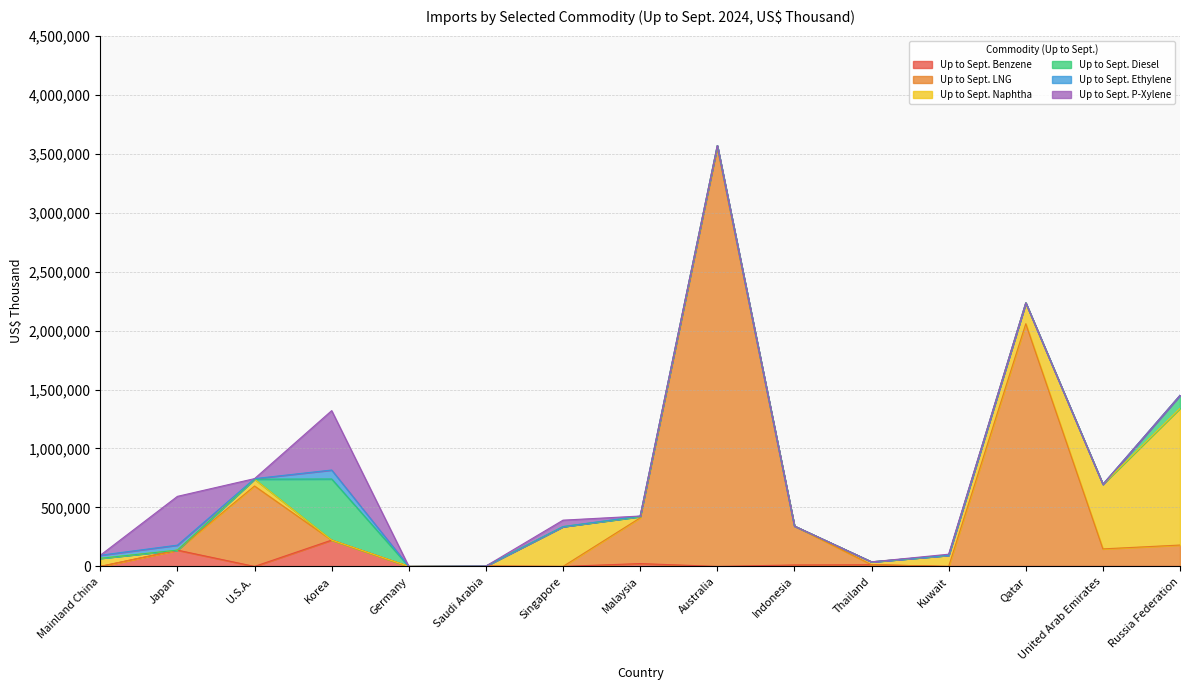

Reading left to right, extract all data points from this chart.

Up to Sept. Benzene: 0	138138	0	223235	0	3150	0	24314	0	12392	14434	0	0	0	0
Up to Sept. LNG: 0	0	681889	0	0	0	0	387387	3551586	330020	0	0	2057799	148743	181308
Up to Sept. Naphtha: 68965	0	58151	0	0	0	337638	11196	16404	0	24463	94548	177065	547701	1159233
Up to Sept. Diesel: 0	0	2	518211	0	0	0	0	0	0	0	0	0	0	110277
Up to Sept. Ethylene: 25842	42329	4558	75973	0	0	0	4437	0	0	0	0	0	0	0
Up to Sept. P-Xylene: 0	413728	0	503695	0	0	54723	0	0	0	0	9099	0	0	0